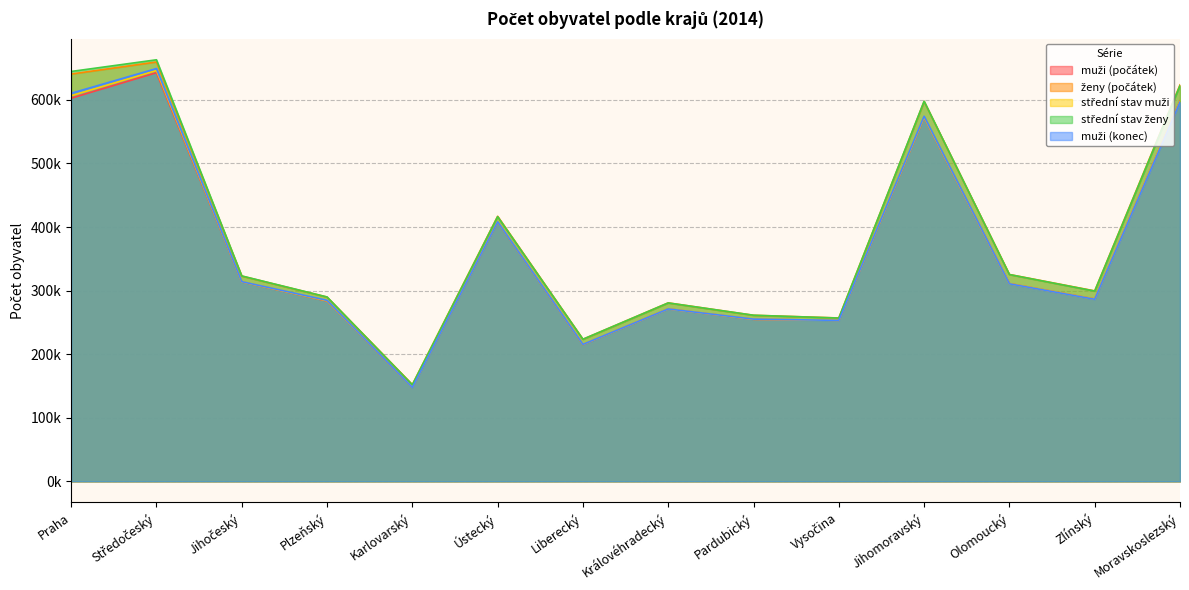

At Jihočeský, list the series in order from smallest to largest.

muži (počátek), střední stav muži, muži (konec), ženy (počátek), střední stav ženy